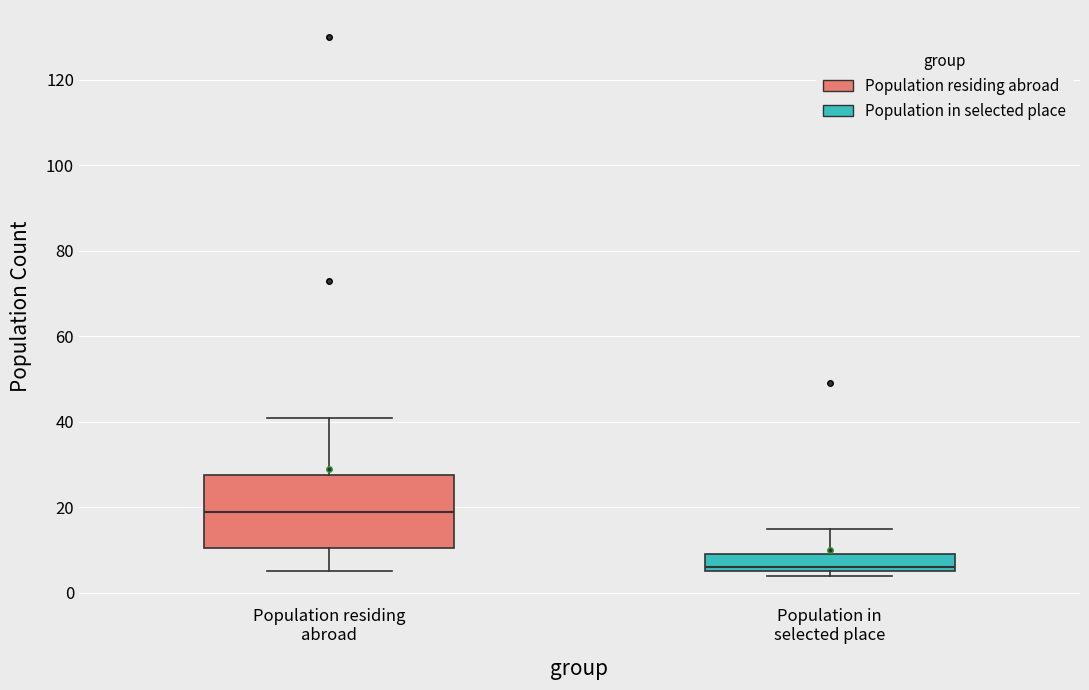

Reading left to right, read every box against the y-axis: the position of its median line, the range the box covers, and the ends of its whiskers. The values are not printed on the chart, so give them approximately, as read against the axis.

Population residing abroad: median 20, box 10 to 28, whiskers 6 to 42
Population in selected place: median 6 (just above the box's lower edge), box 6 to 10, whiskers 4 to 16